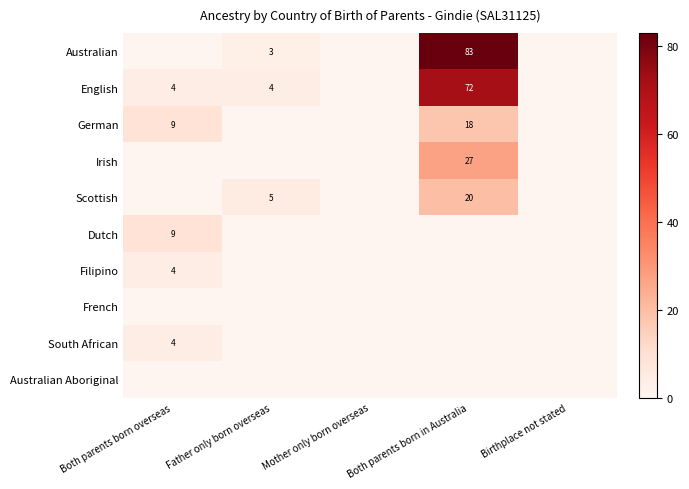

Count the number of categories in the chart.

5